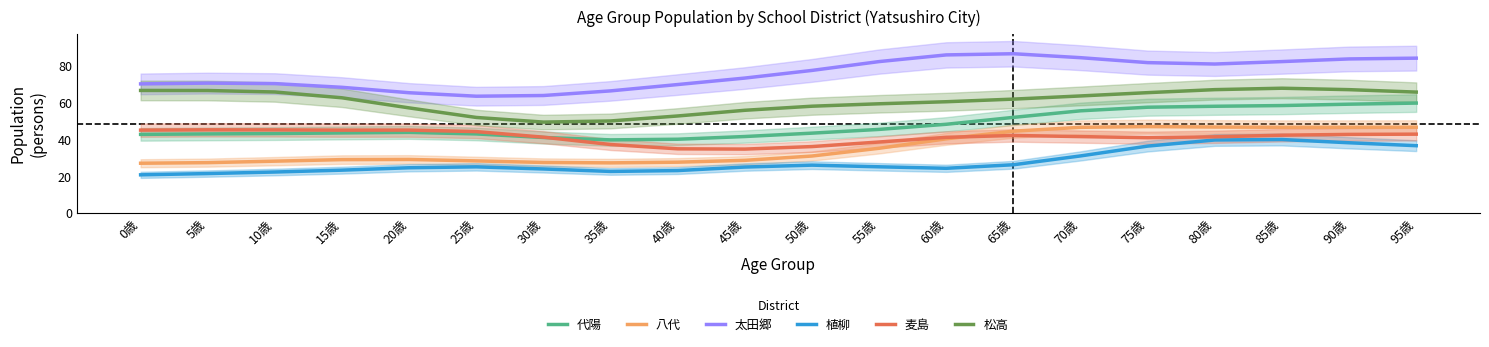

Is it true that 代陽 equals 60.2 at 20歳?

False